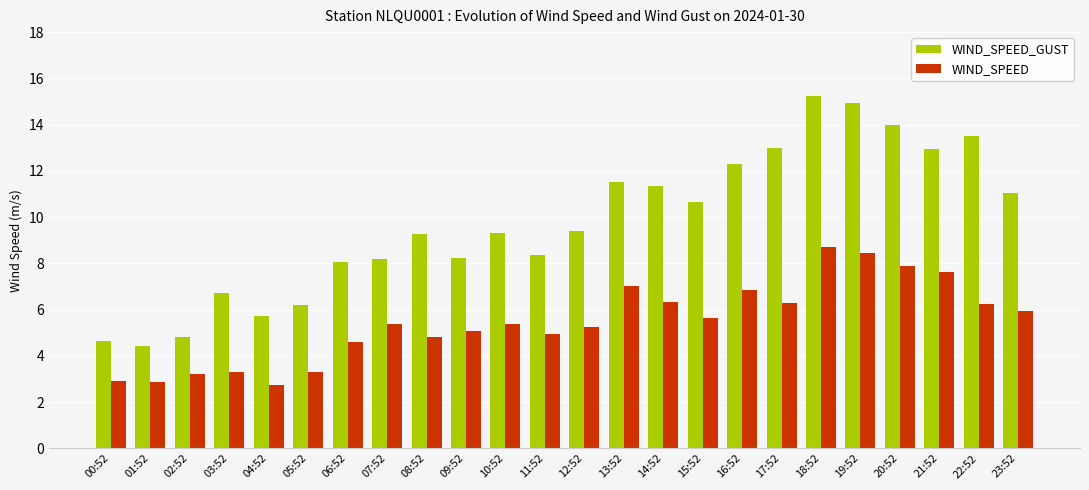

How many bars are there in each group?

2